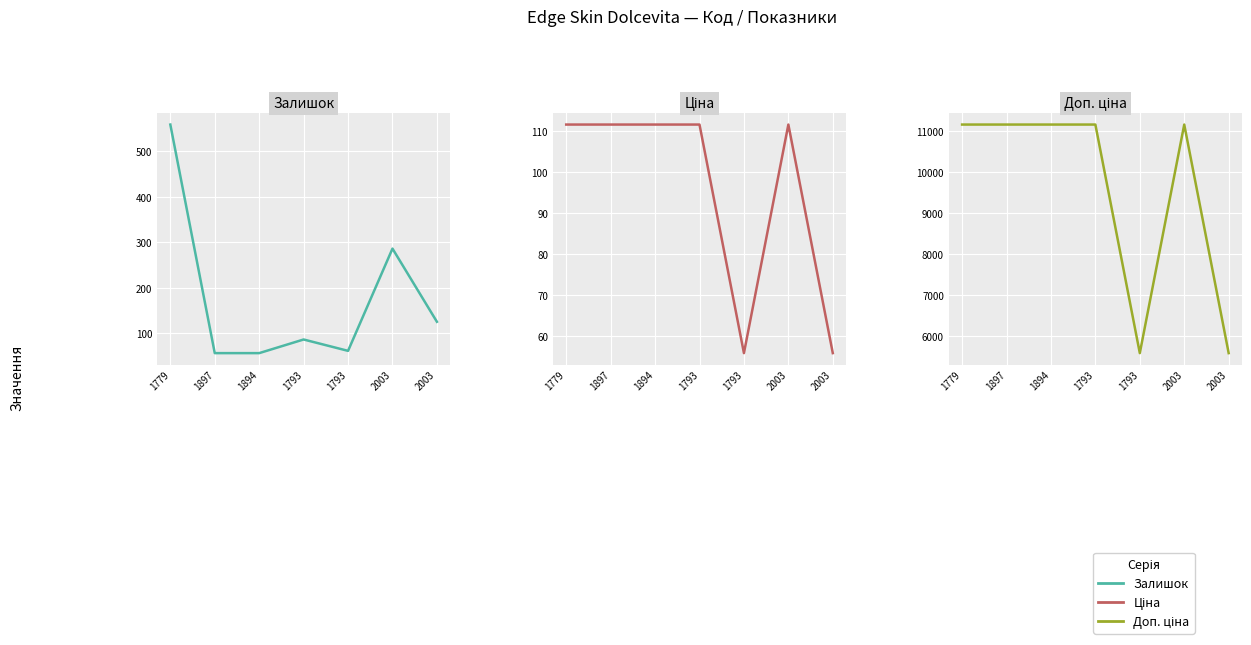

Rank the series by their maximum value, from highest to lowest.

Доп. ціна, Залишок, Ціна